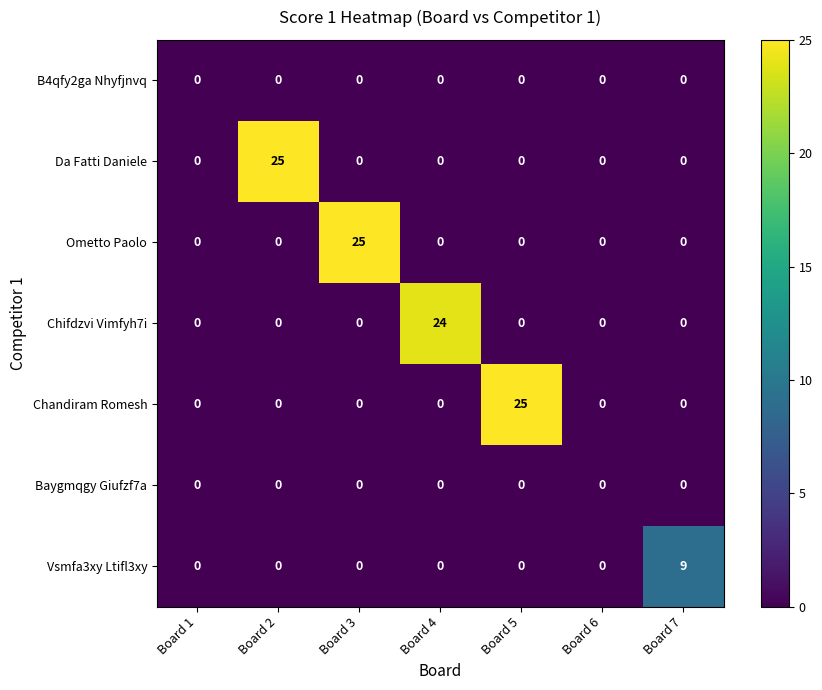

The value of Da Fatti Daniele at Board 1 is 0. True or false?

True